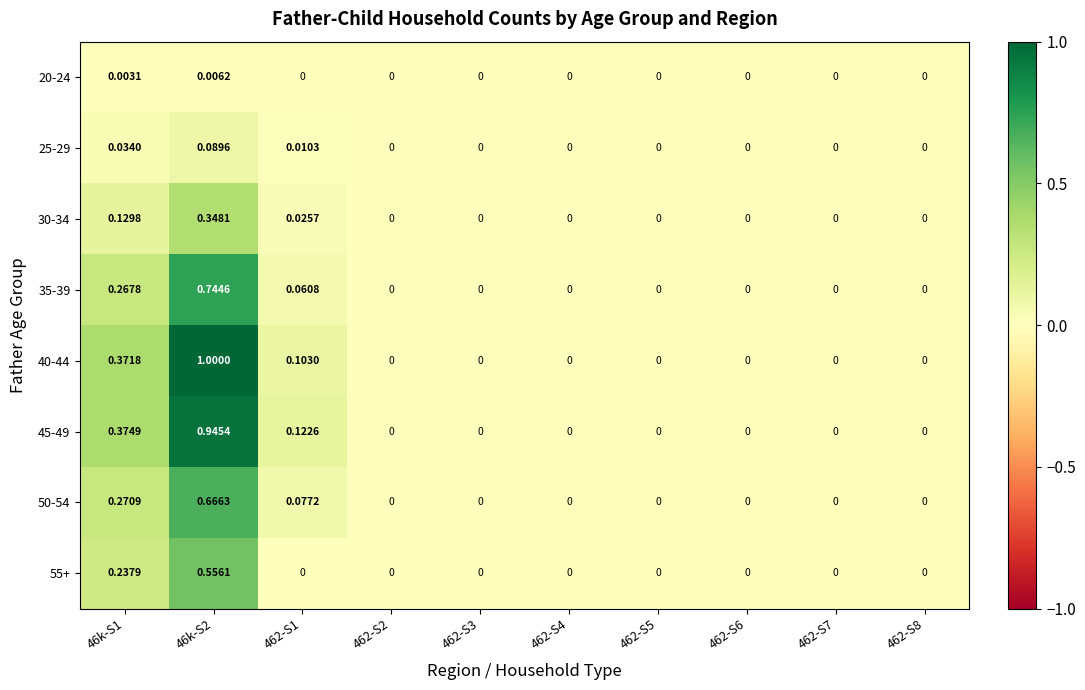

Which series has the widest spread of values?

40-44